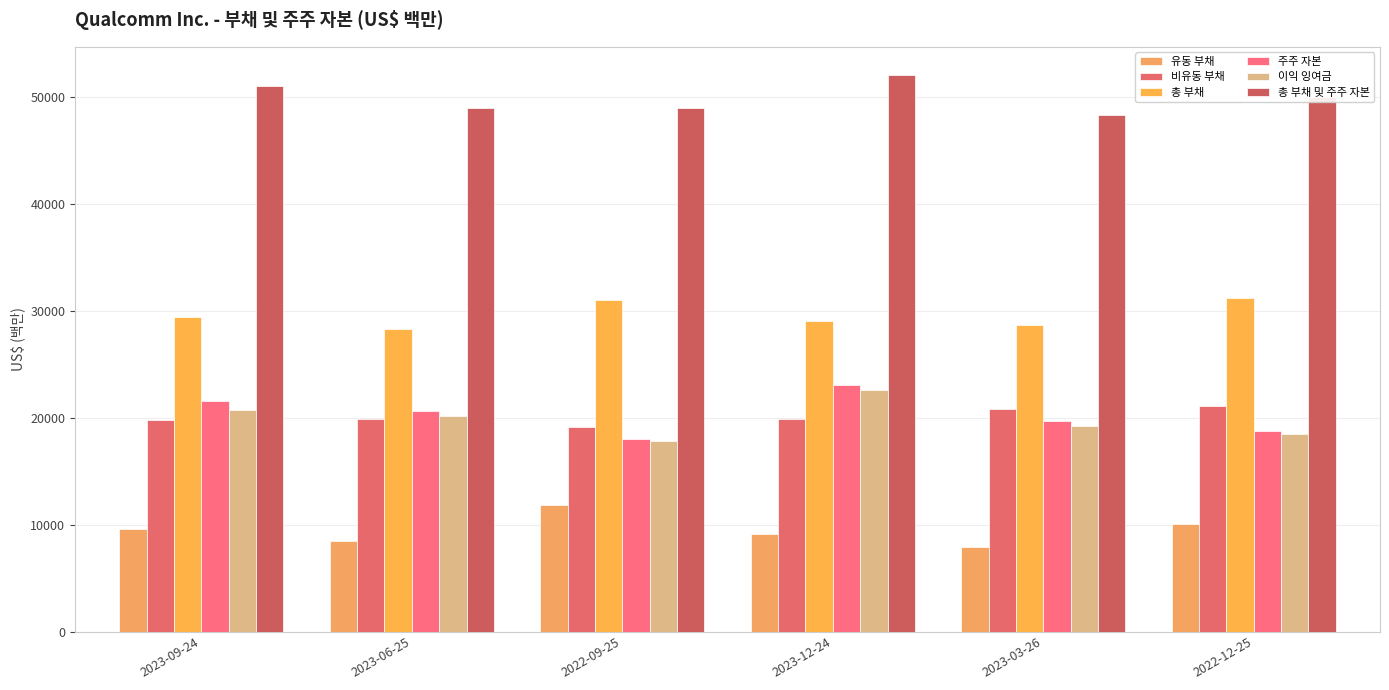

What is the label of the 2nd bar from the left?

2023-06-25